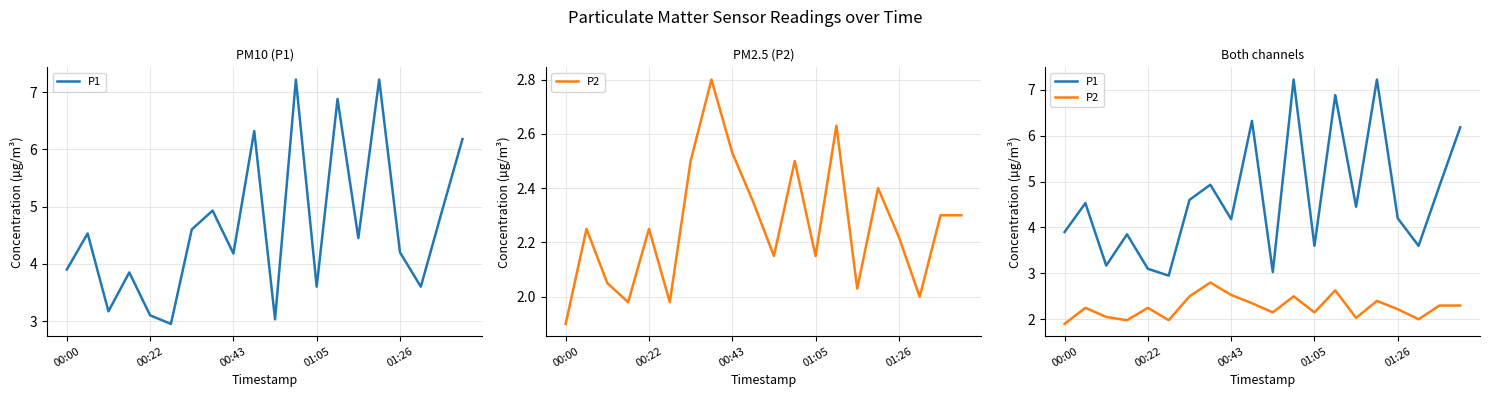

At which category is the sum across all series the highest?

11